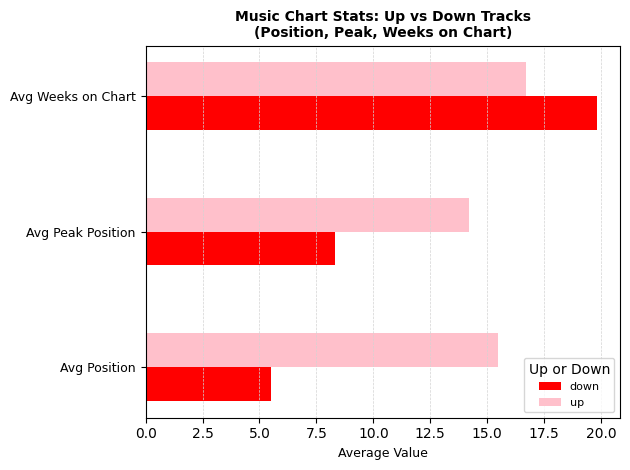

What is the difference between the highest and lowest values at Avg Weeks on Chart?

3.1